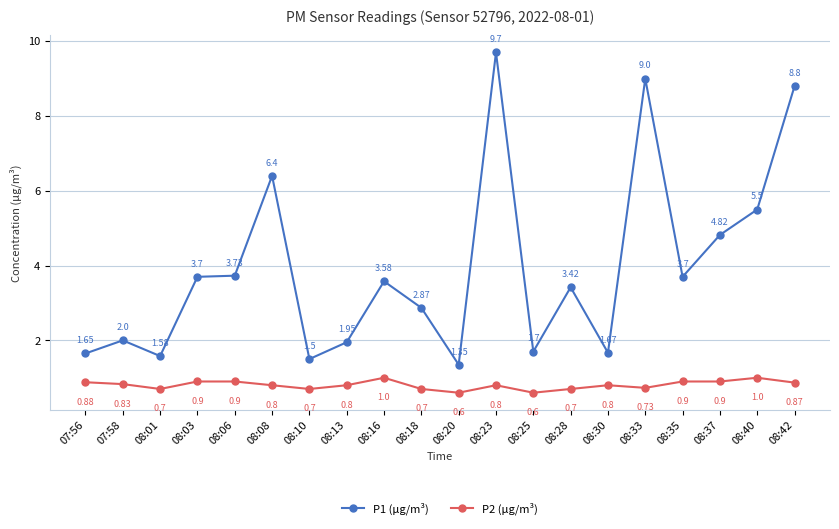

The P2 (μg/m³) series shows 0.9 at 08:03. True or false?

True